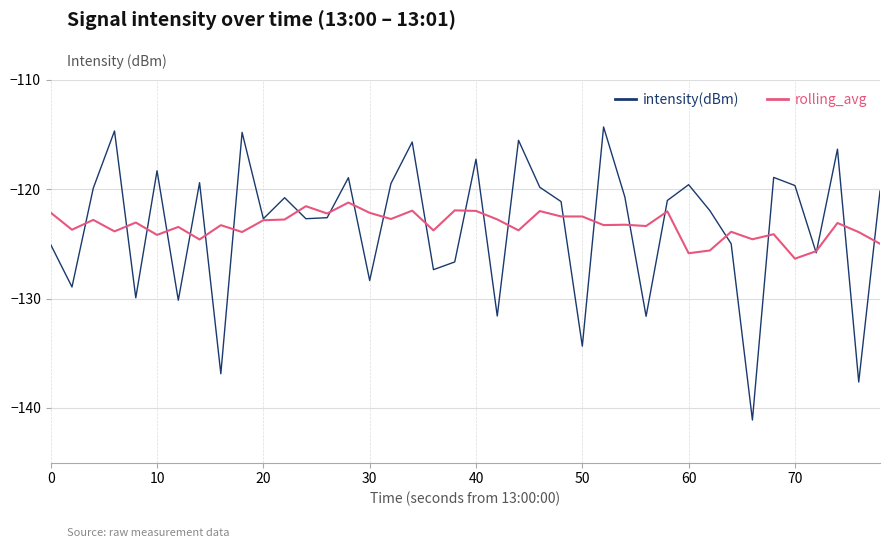

List the series in order of their peak value, highest first.

intensity(dBm), rolling_avg